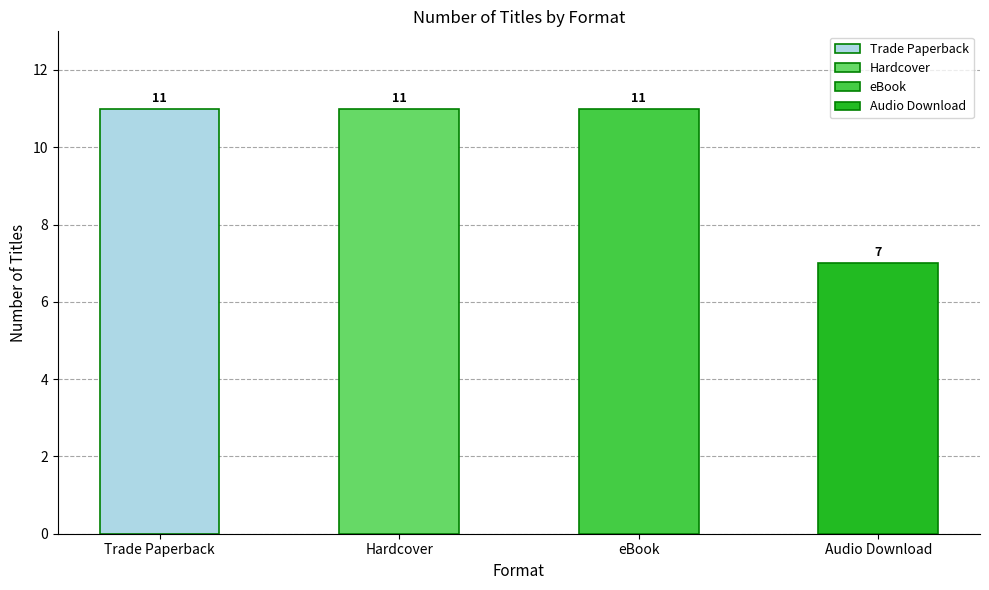

The eBook series shows 2 at Linda Urban. True or false?

False